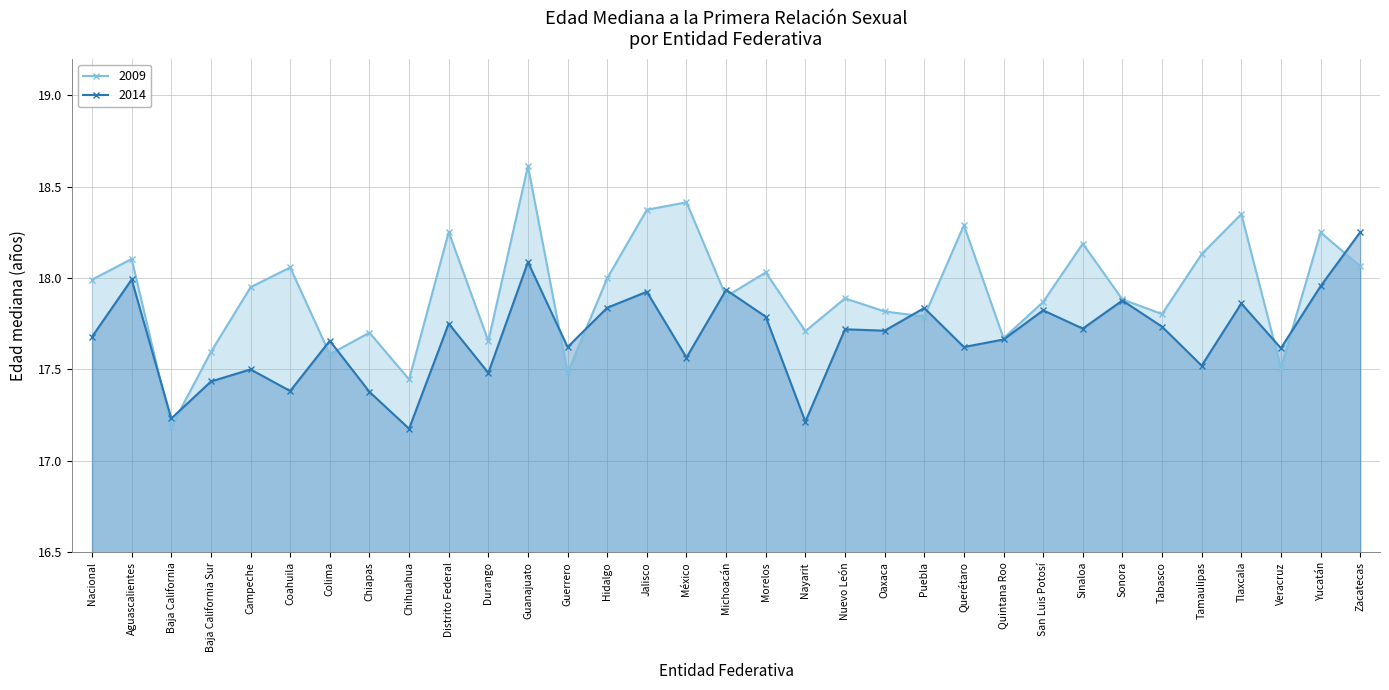

The 2009 series shows 24.7 at Sonora. True or false?

False